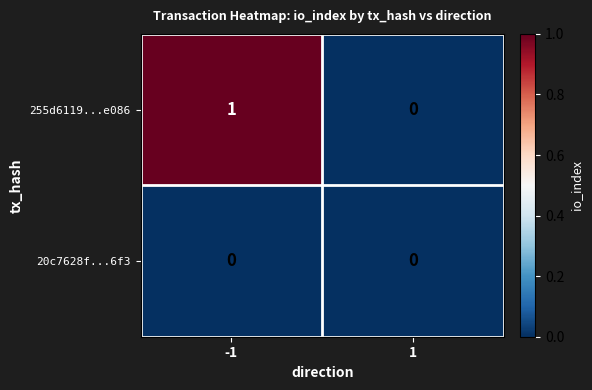

Which series changed the most between -1 and 1?

255d6119...e086